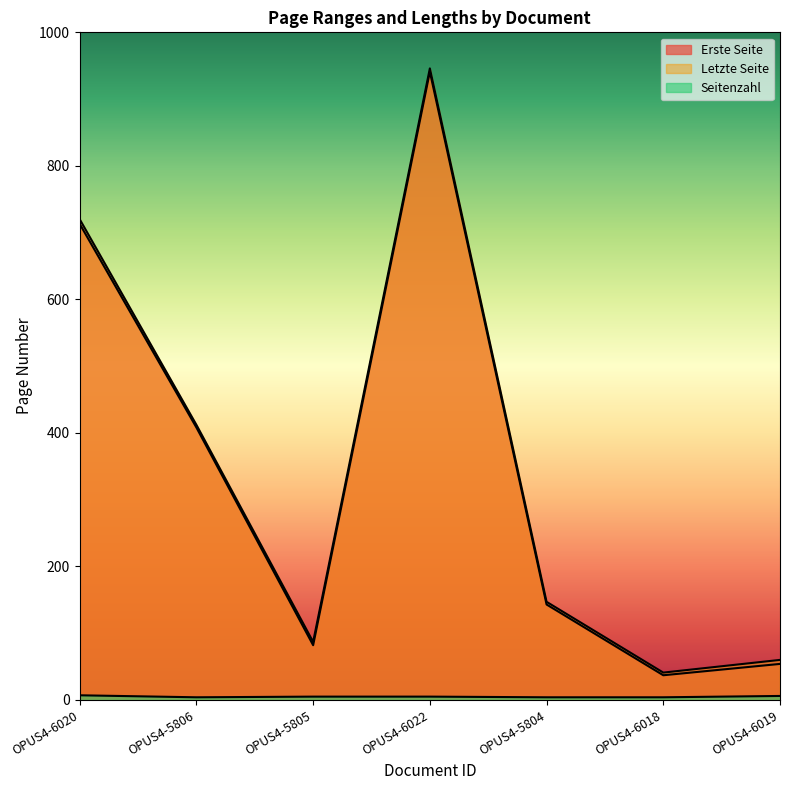

Which has a higher value, OPUS4-6020 or OPUS4-5806?

OPUS4-6020